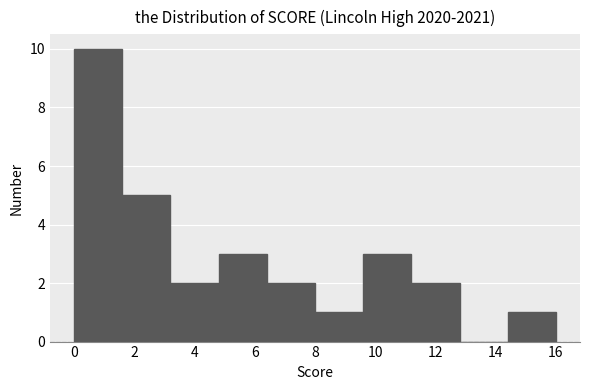

How tall is the bar that spans 14.4 to 16.0 on the x-axis? The values are not printed on the chart, so give them approximately, as read against the axis.

1